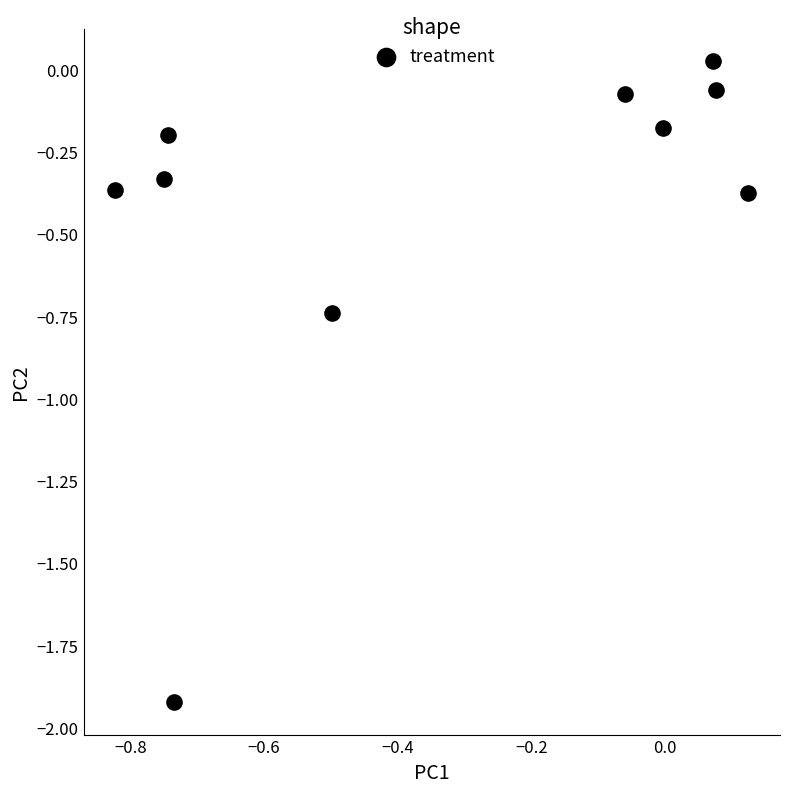

What is the range of Y values (max minus min)?

2.0